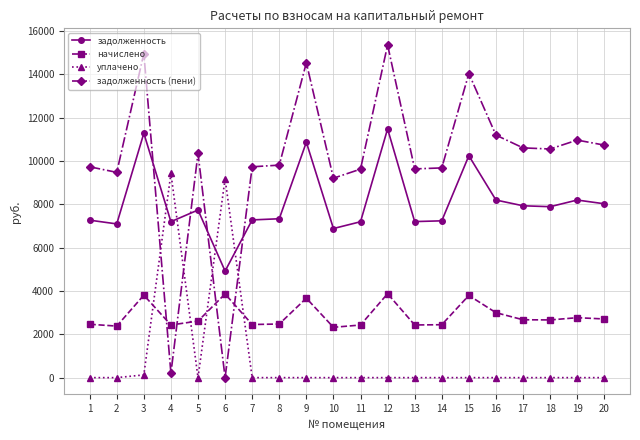

Is it true that задолженность equals 4658.4 at 4?

False